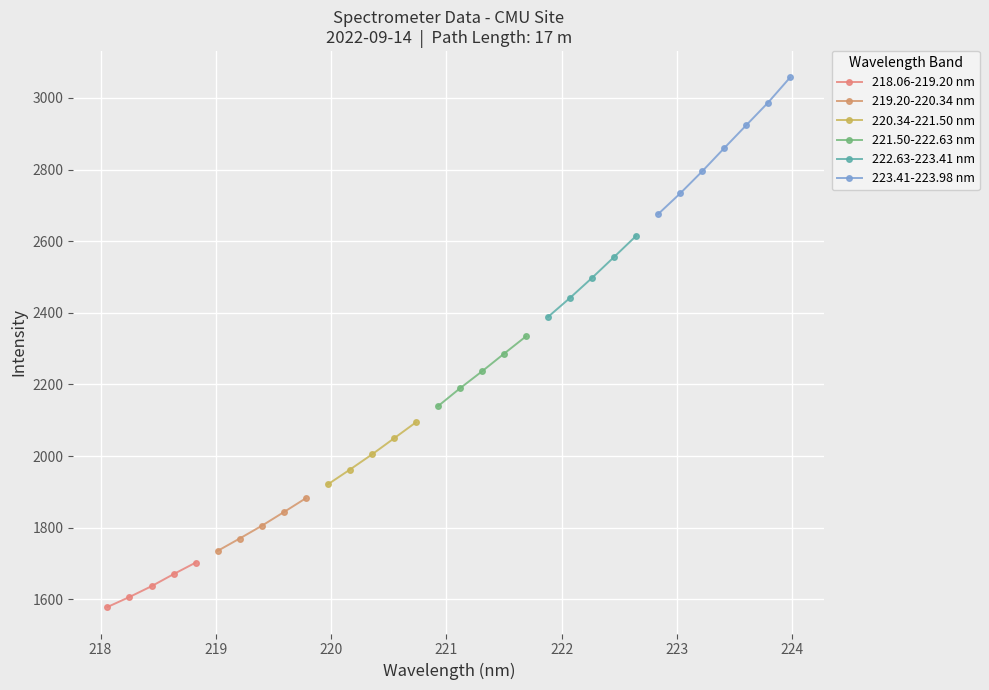

Where does the data first go above 2189?

221.1174